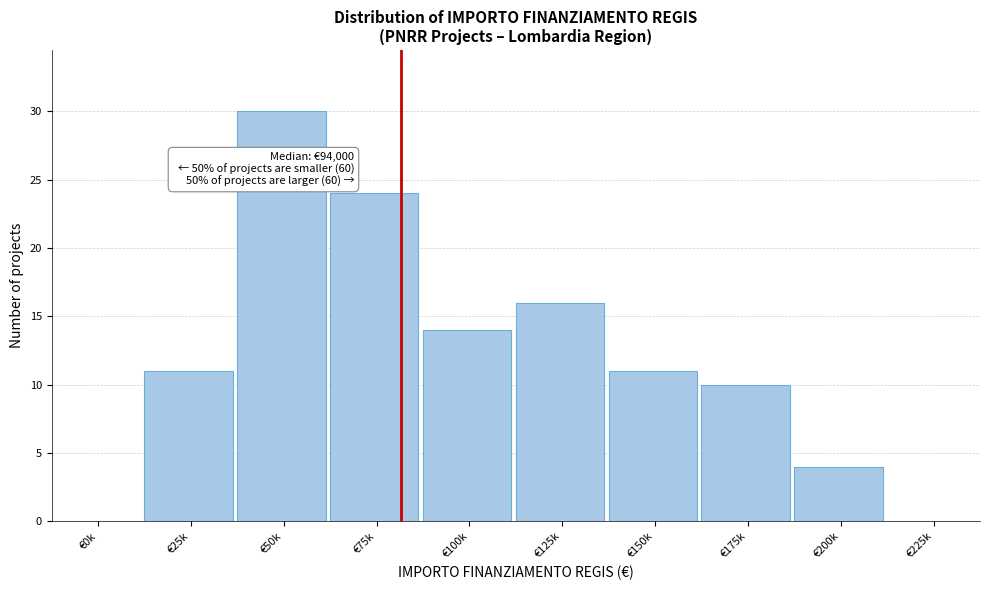

Reading left to right, transcribe all the data shown in this chart.

€0k=0	€25k=11	€50k=30	€75k=24	€100k=14	€125k=16	€150k=11	€175k=10	€200k=4	€225k=0